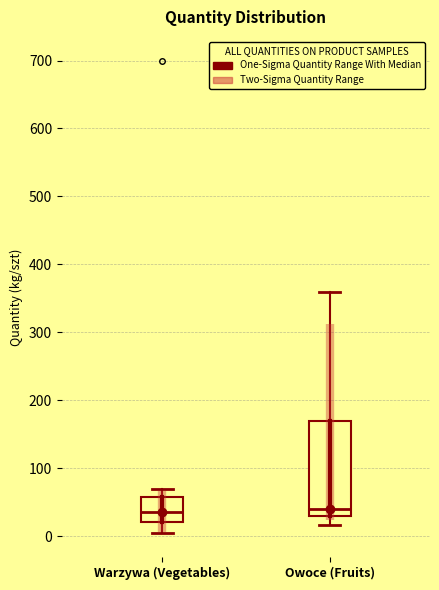

Comparing the boxes themselves (not the whiskers), which one is the tallest?

Owoce (Fruits)